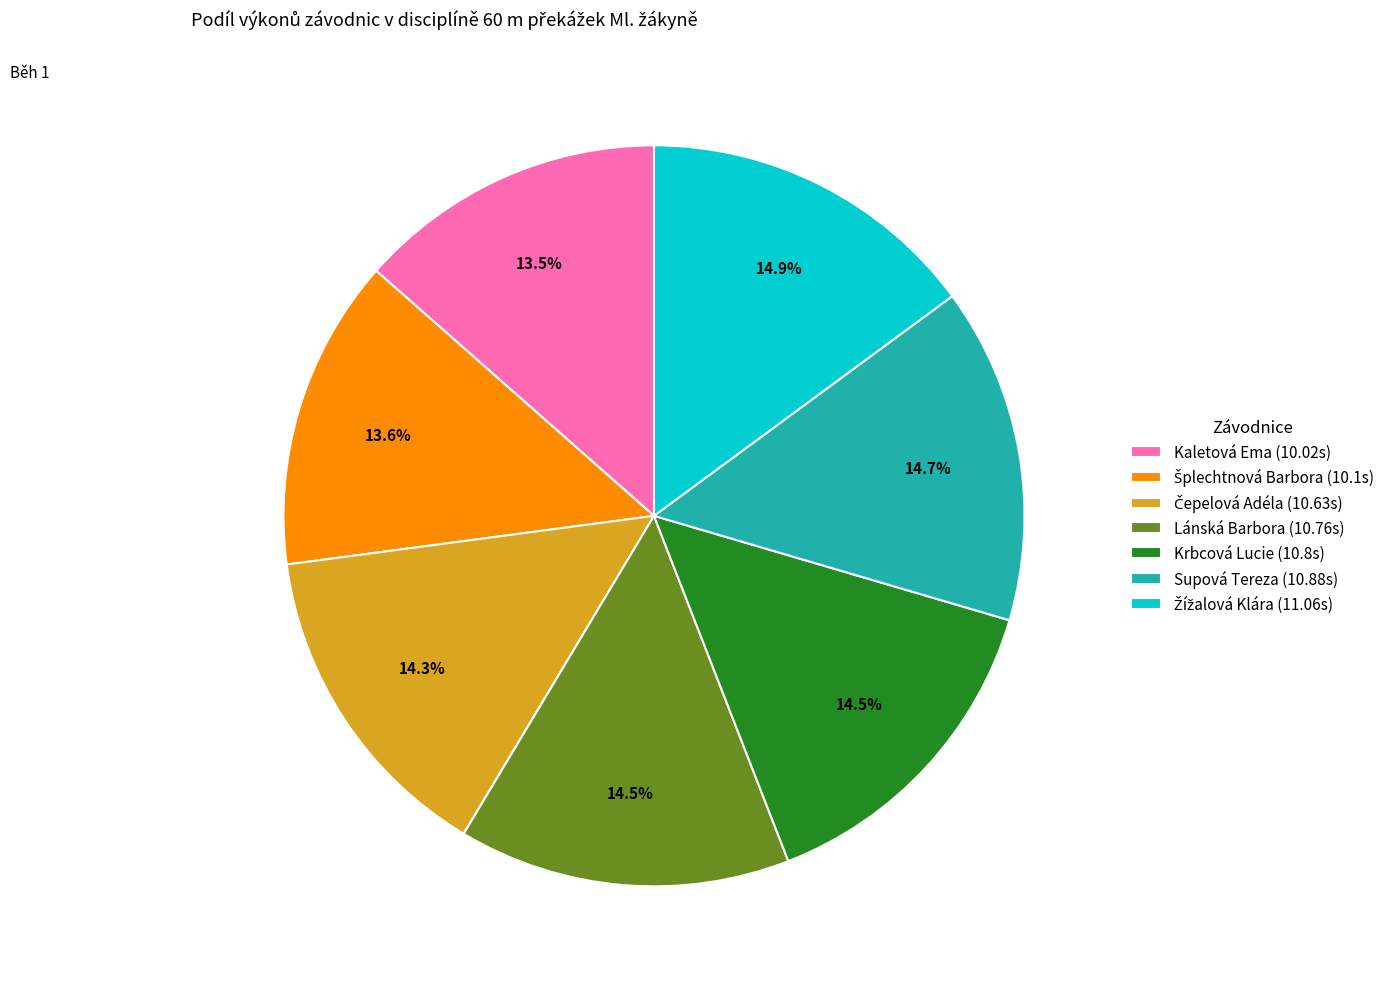

Approximately how many times larger is the value at Lánská Barbora (10.76s) compared to Supová Tereza (10.88s)?

1.0